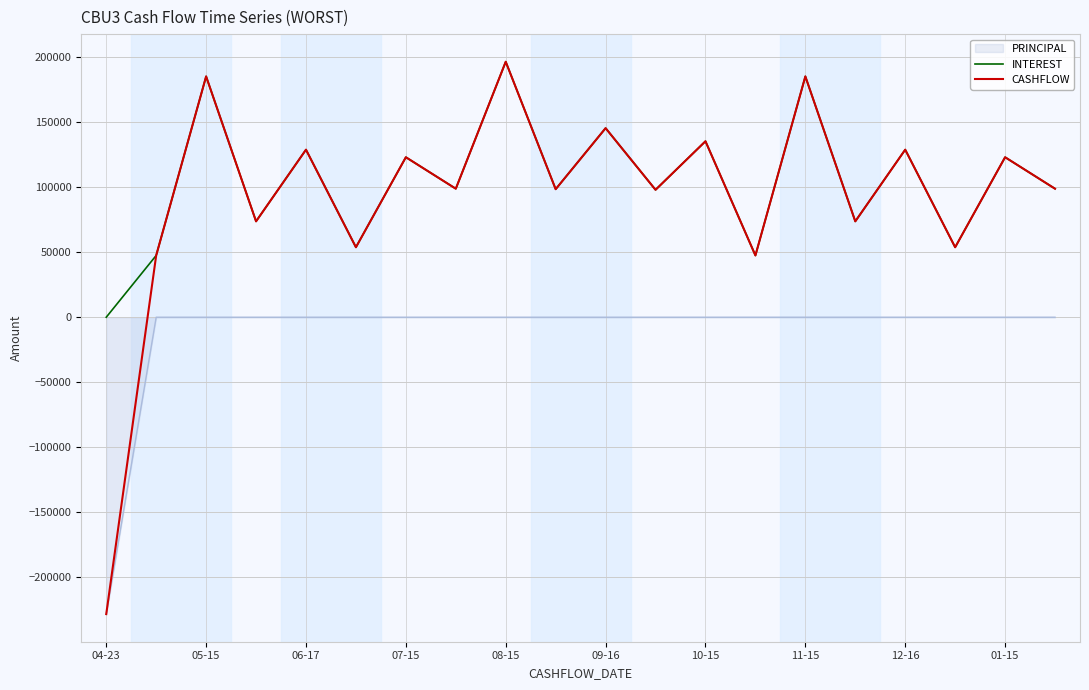

What is the greatest value displayed?

196567.1